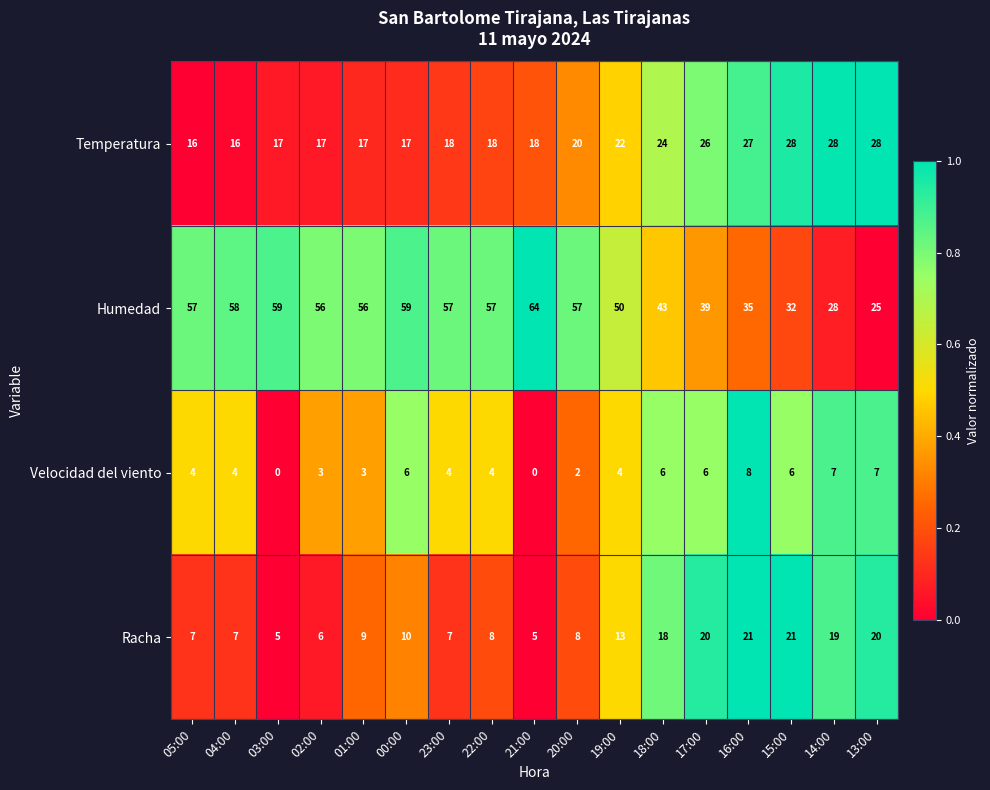

At how many categories does at least one series exceed 0?

17